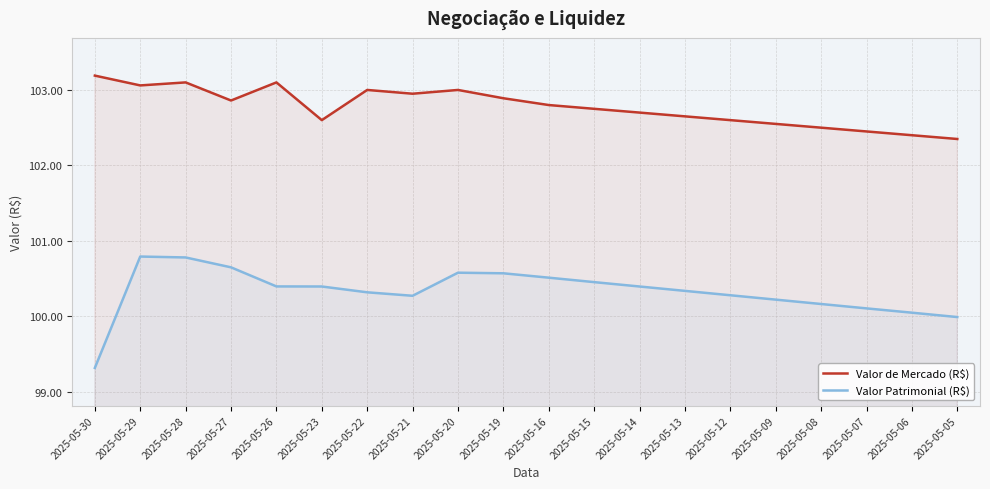

Where is the first local maximum for Valor de Mercado (R$)?

2025-05-28